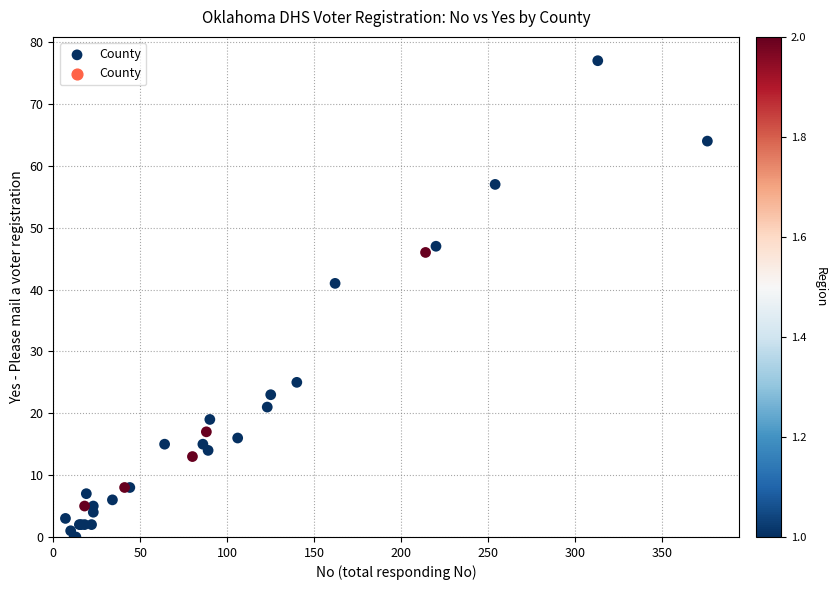

What Y value in the scatter plot is closest to 38?

41